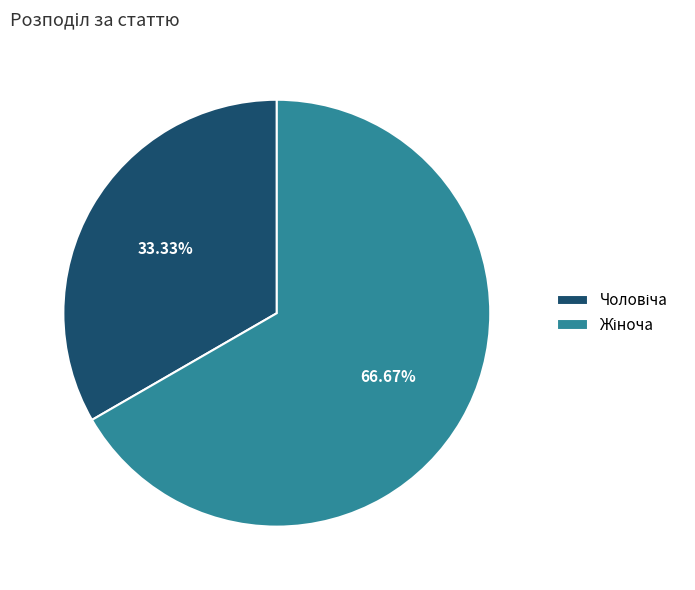

Is there a majority slice in this chart?

Yes